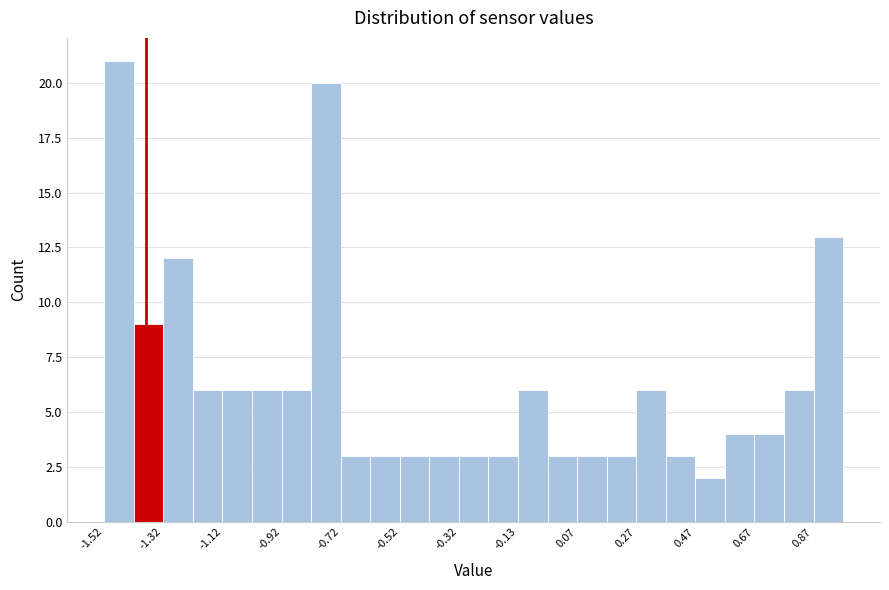

Reading left to right, transcribe this chart: for each bar, give the range it covers on the x-axis and its height. Neither the bar edges nor the heights are printed on the chart, so give them approximately, as read against the axes.

-1.52 to -1.42: 21
-1.42 to -1.32: 9
-1.32 to -1.22: 12
-1.22 to -1.12: 6
-1.12 to -1.02: 6
-1.02 to -0.92: 6
-0.92 to -0.82: 6
-0.82 to -0.72: 20
-0.72 to -0.62: 3
-0.62 to -0.52: 3
-0.52 to -0.42: 3
-0.42 to -0.32: 3
-0.32 to -0.22: 3
-0.22 to -0.12: 3
-0.12 to -0.02: 6
-0.02 to 0.08: 3
0.08 to 0.18: 3
0.18 to 0.28: 3
0.28 to 0.38: 6
0.38 to 0.48: 3
0.48 to 0.58: 2
0.58 to 0.68: 4
0.68 to 0.78: 4
0.78 to 0.88: 6
0.88 to 0.98: 13